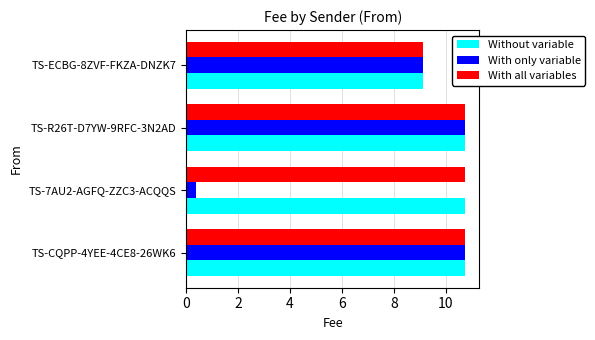

At which label does Without variable reach its minimum?

TS-ECBG-8ZVF-FKZA-DNZK7